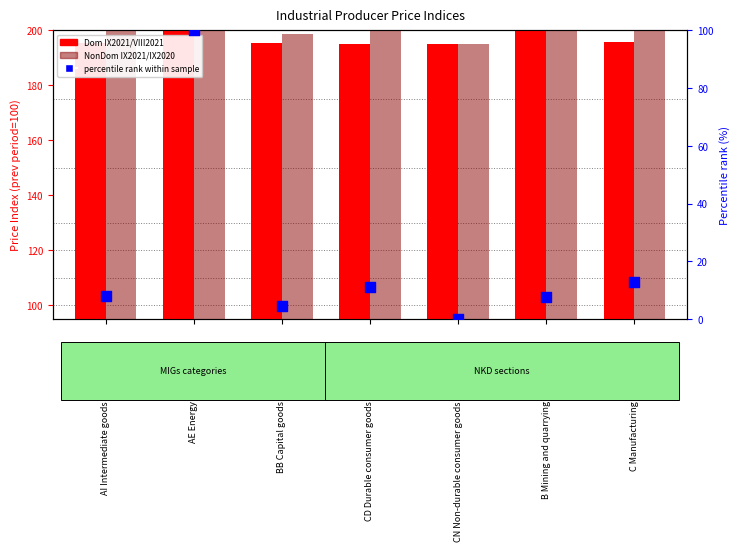

What is the total value across all series at CN Non-durable consumer goods?

200.0